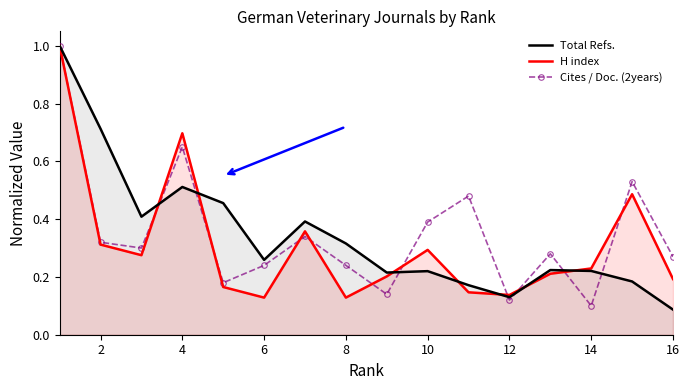

At which category does H index reach its first local peak?

4